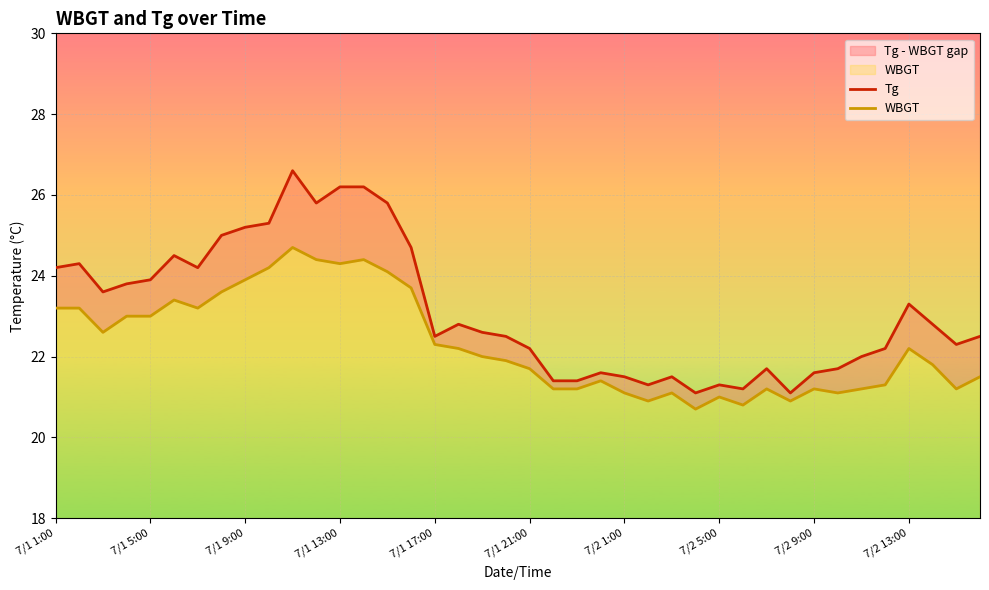

Which series changed the most between 7/1 1:00 and 7/2 5:00?

Tg